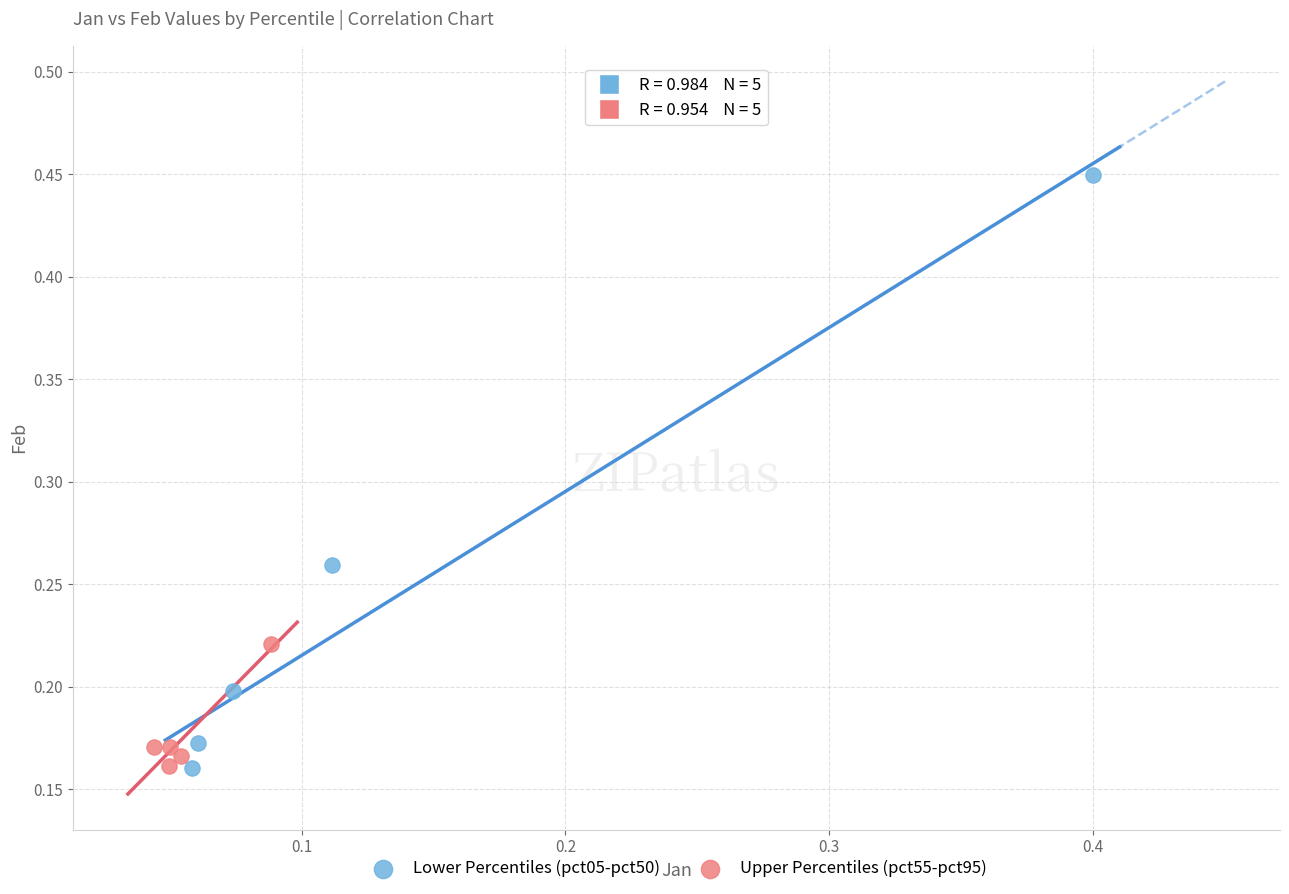

Which series has the widest spread of Y values?

Lower Percentiles (pct05-pct50)